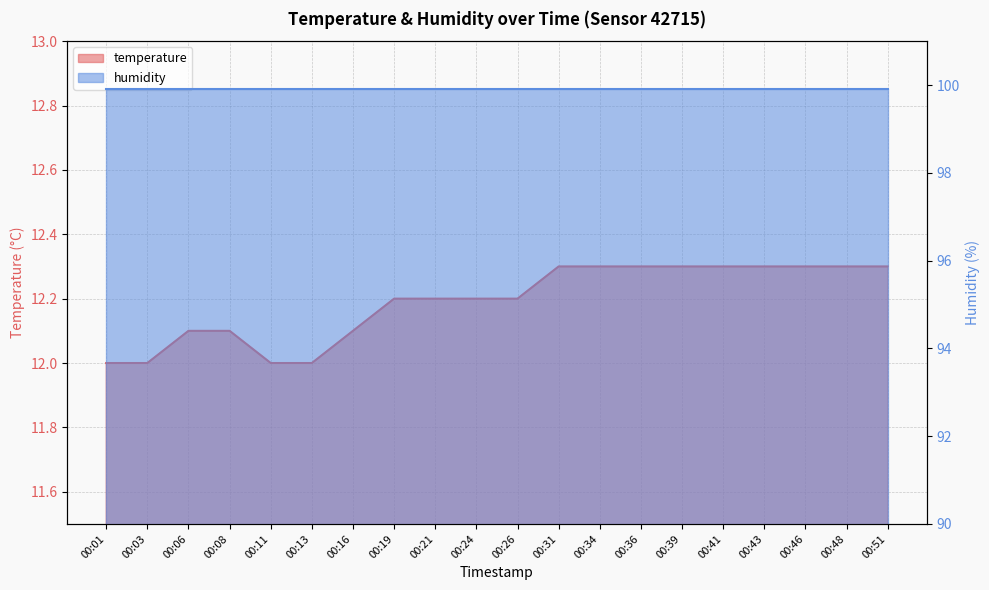

List the labels in order of value, largest first.

00:31, 00:34, 00:36, 00:39, 00:41, 00:43, 00:46, 00:48, 00:51, 00:19, 00:21, 00:24, 00:26, 00:06, 00:08, 00:16, 00:01, 00:03, 00:11, 00:13